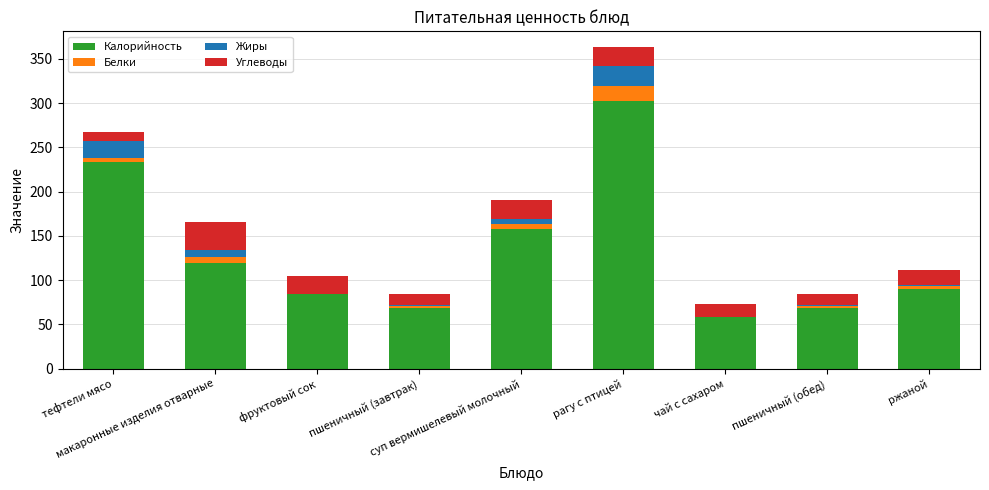

What is the maximum value for Калорийность?

302.3